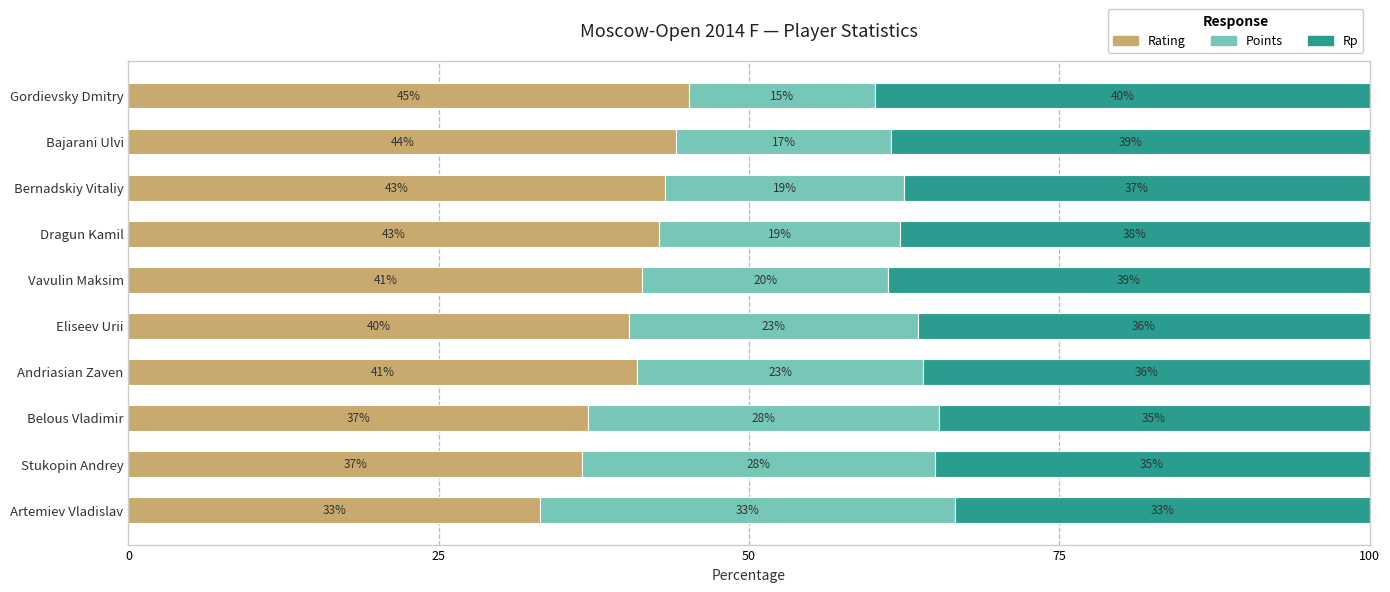

What are all the series names shown in the legend?

Rating, Points, Rp